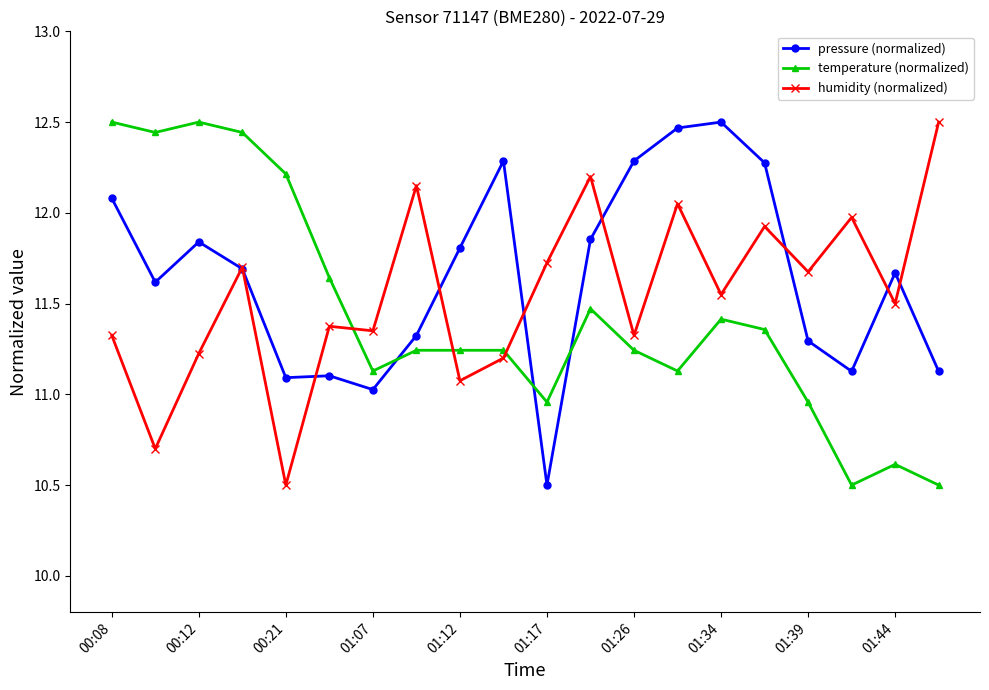

Rank the series by their average value, from highest to lowest.

pressure (normalized), humidity (normalized), temperature (normalized)